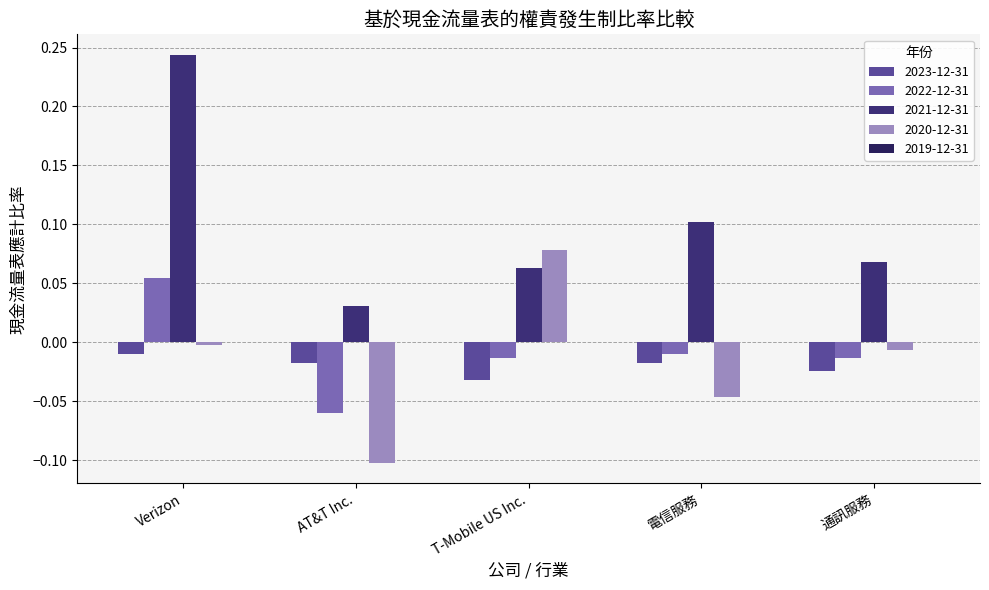

Which category has the lowest value in the 2023-12-31 series?

T-Mobile US Inc.